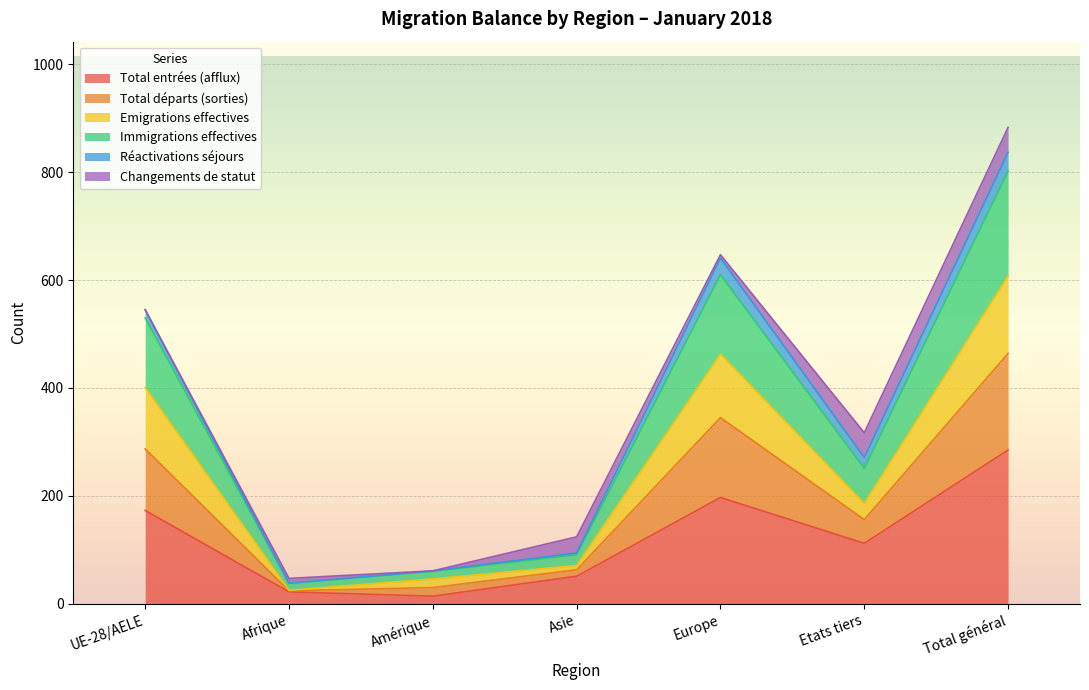

True or false: Total entrées (afflux) and Total départs (sorties) cross at least once.

False